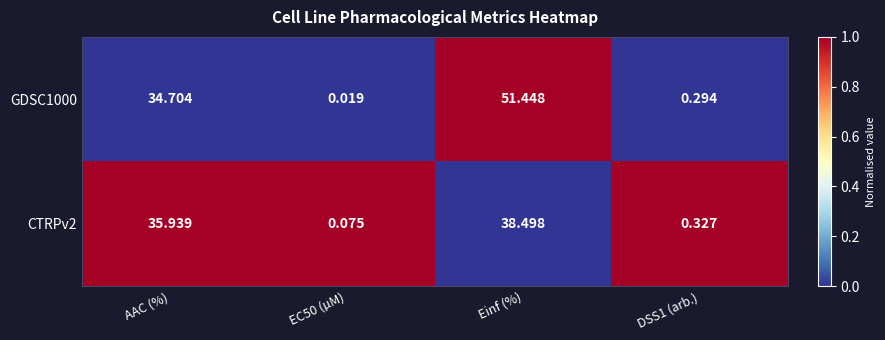

Where does the GDSC1000 series first go above 34?

AAC (%)